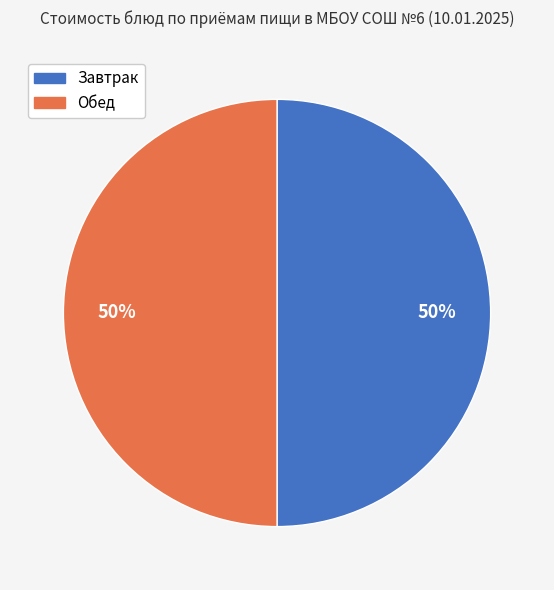

To the nearest percent, what portion does Завтрак represent?

50%